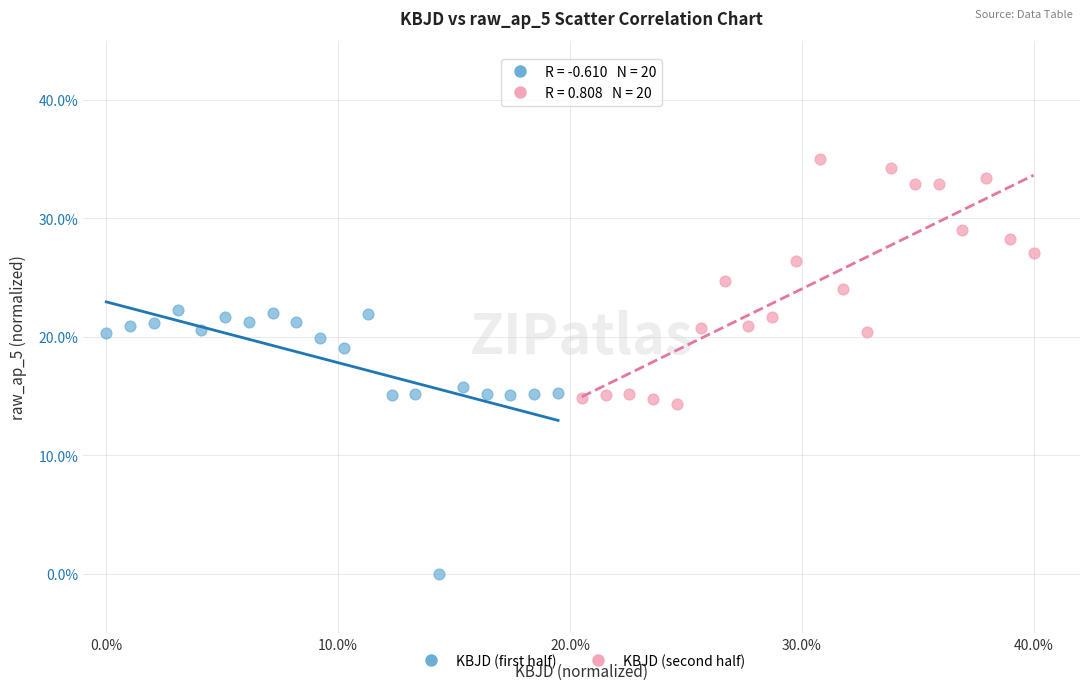

What are all the series names shown in the legend?

KBJD (first half), KBJD (second half)